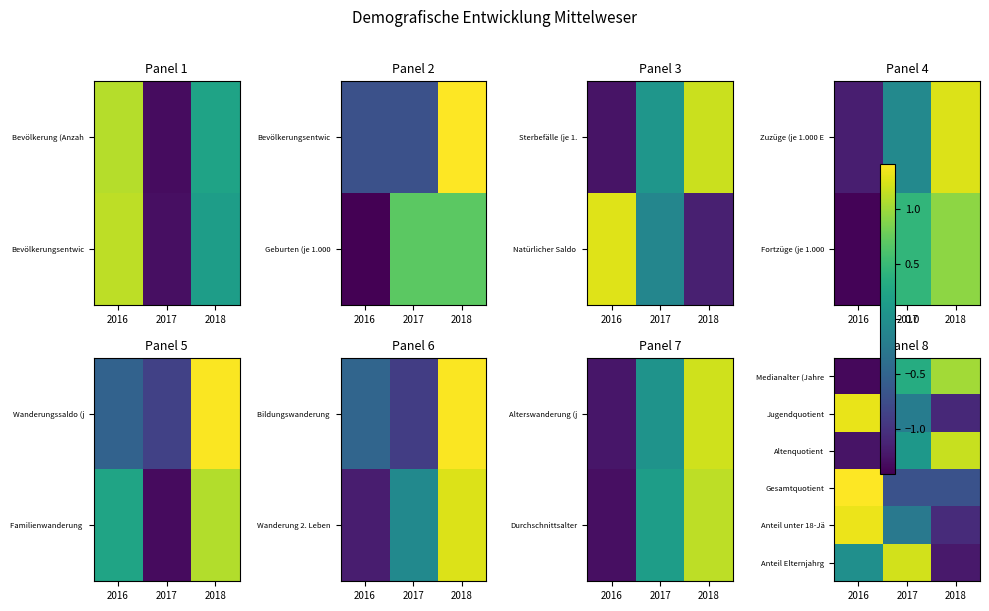

Which category has the highest value across all series?

2016